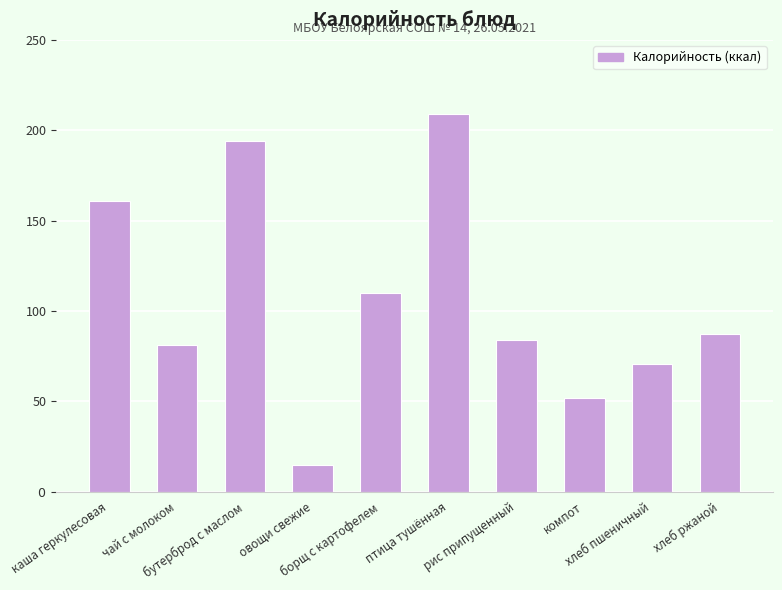

What position from the right is бутерброд с маслом?

8